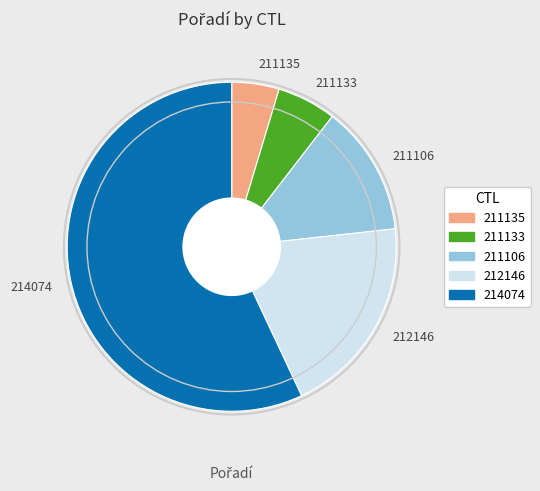

Does 211133 account for over 50% of the chart?

No